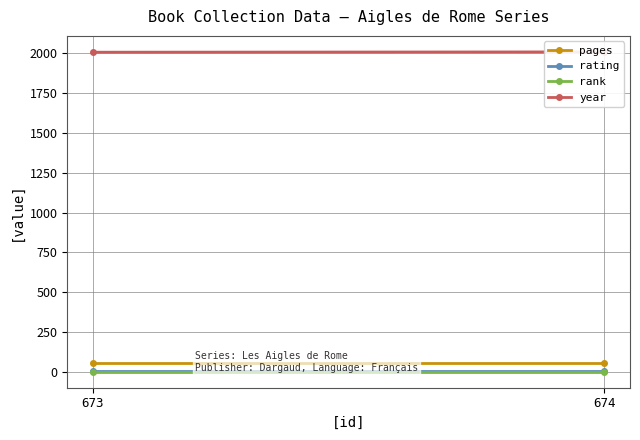

What is the total value across all series at 674?

2074